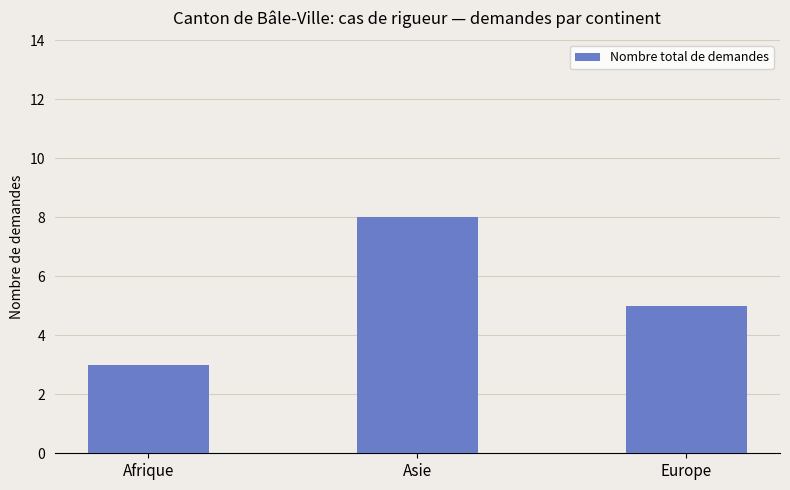

Reading right to left, extract all data points from this chart.

Europe=5	Asie=8	Afrique=3